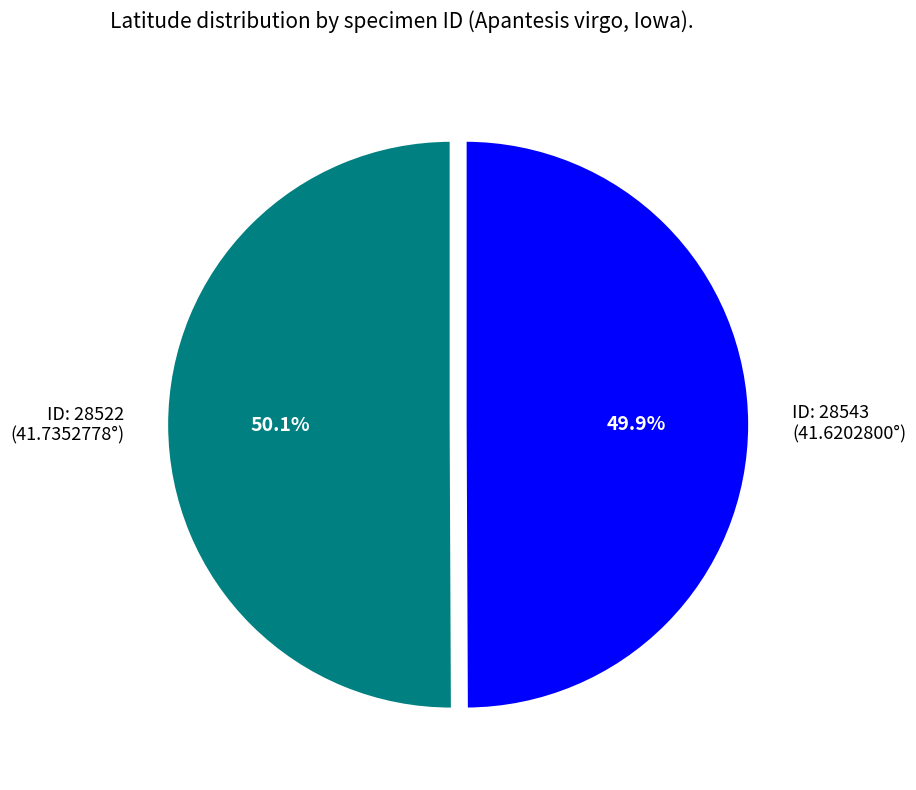

Combined, do ID: 28543 (41.6202800°) and ID: 28522 (41.7352778°) account for over 50%?

Yes